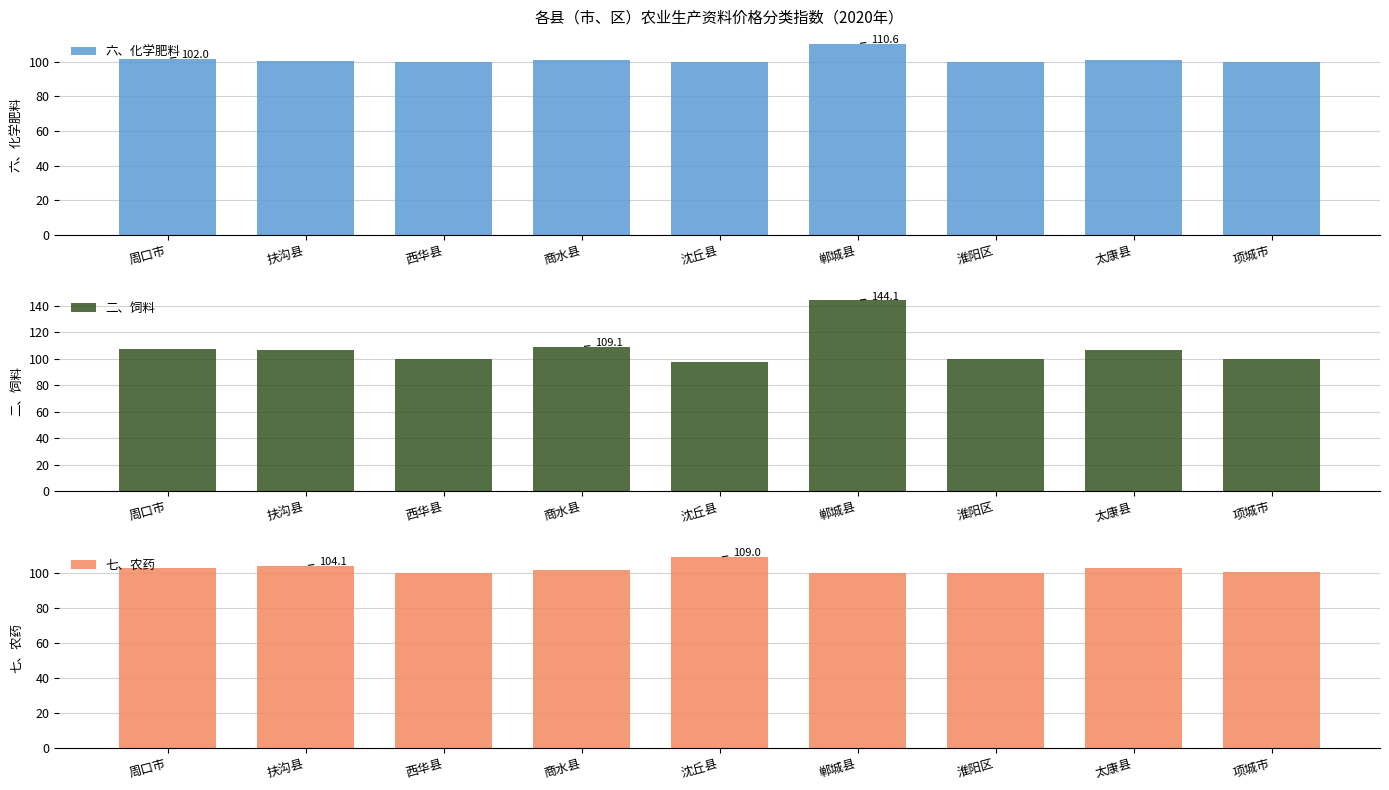

How many groups of bars are there?

9